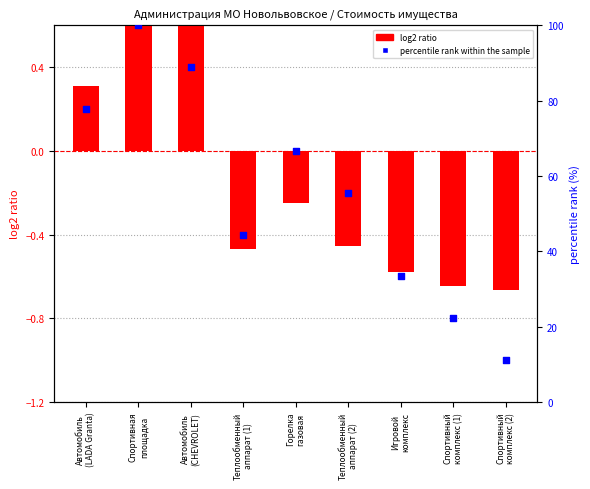

Which series contains the highest Y value?

percentile rank within the sample